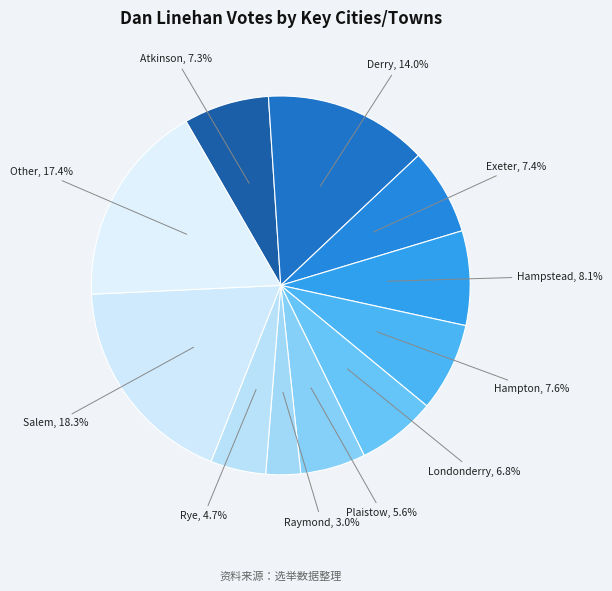

To the nearest percent, what percentage of the pie is Raymond?

3%